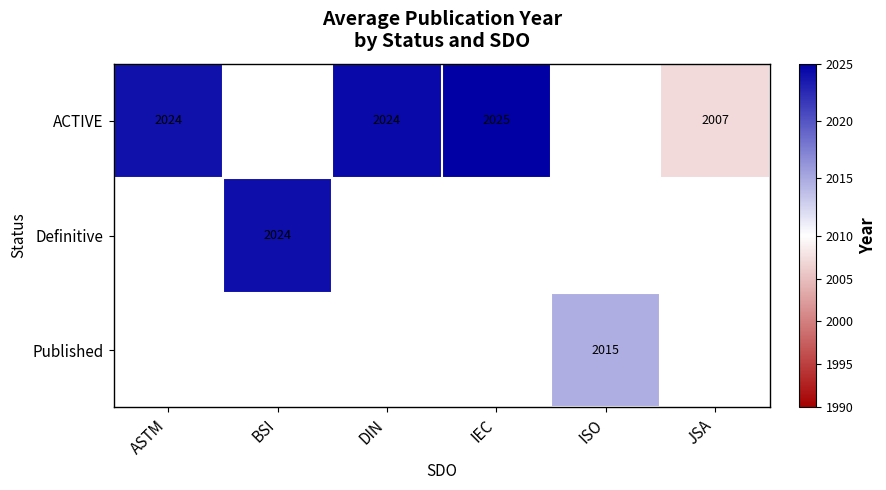

Count the number of categories in the chart.

6